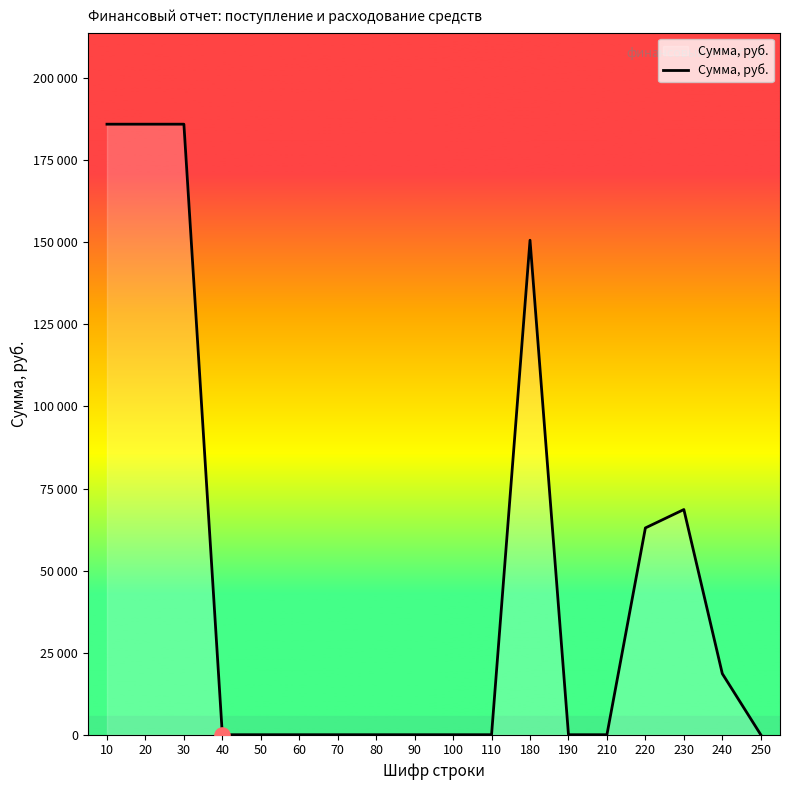

Is this an area chart (filled region under the line)?

Yes